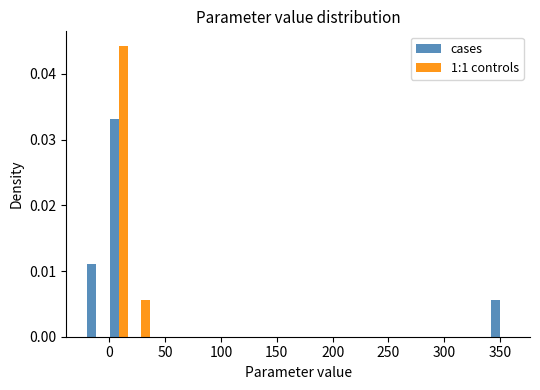

In the cases series, which range on the x-axis has the tallest bar?

0 to 20